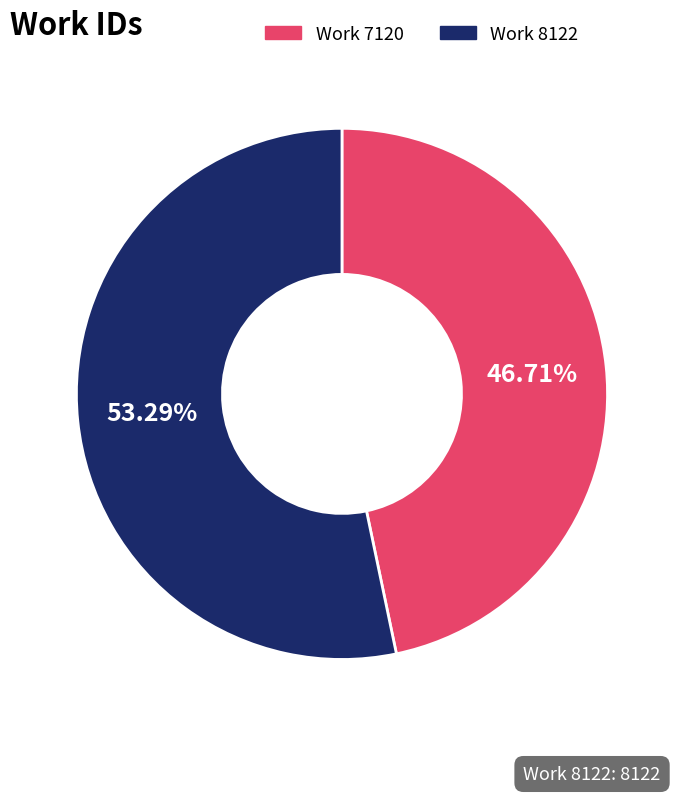

The Work 8122 slice represents 53% of the pie. True or false?

True